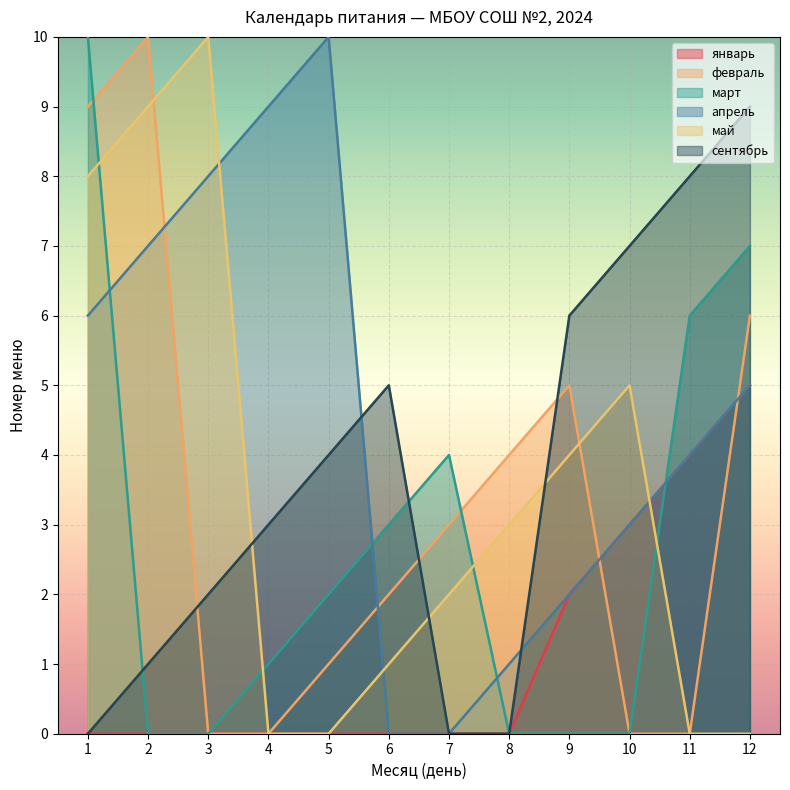

How many data points does each series have?

12